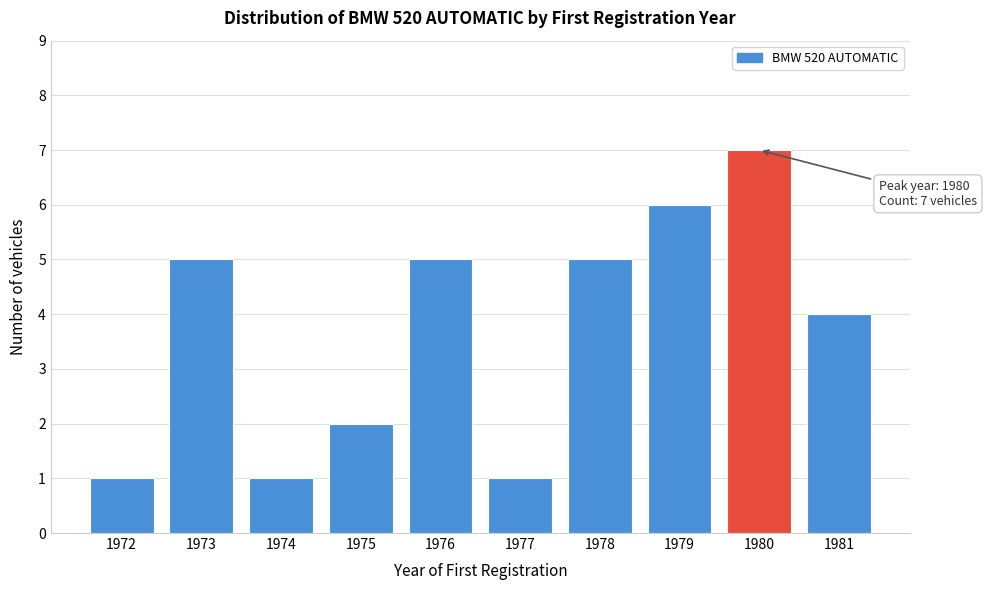

Reading right to left, what are all the values shown in this chart?

4	7	6	5	1	5	2	1	5	1